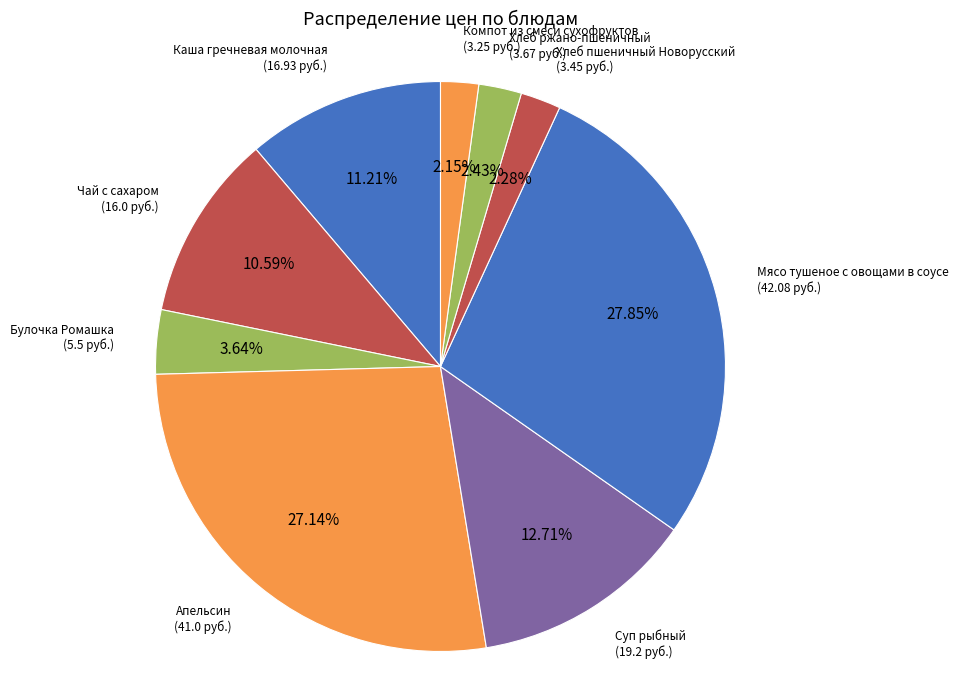

What percentage do Хлеб пшеничный Новорусский and Булочка Ромашка together represent?

5.9%